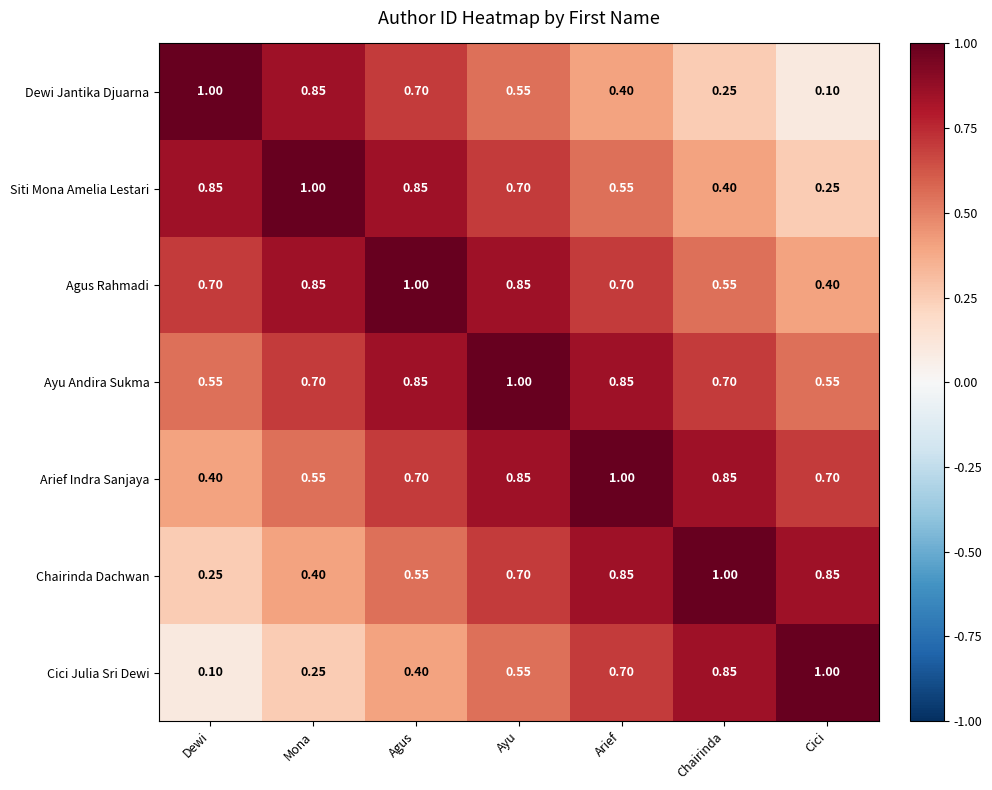

At which label is Arief Indra Sanjaya closest to 0?

Dewi